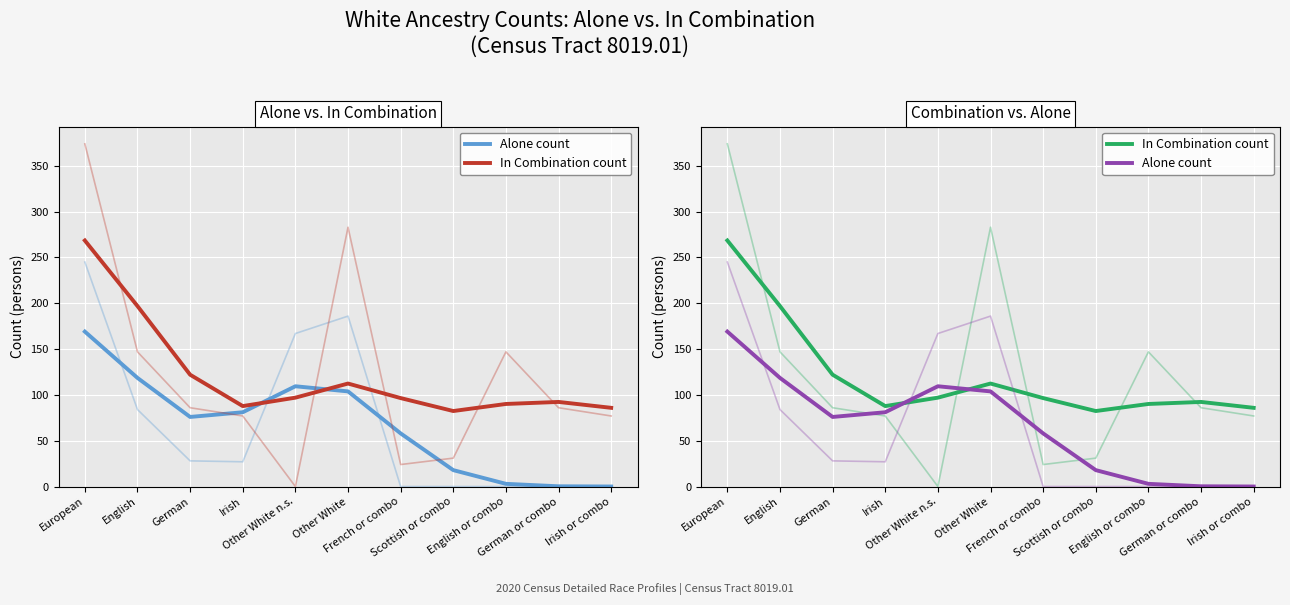

Which series has the largest total across all categories?

In Combination count